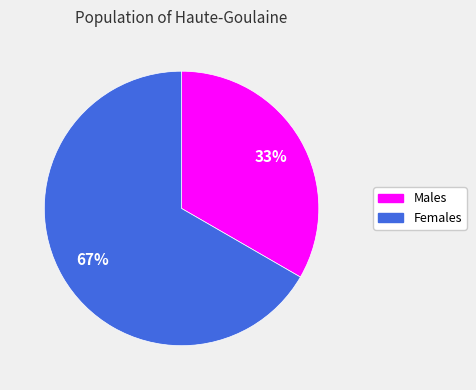

How many slices are in this pie chart?

2